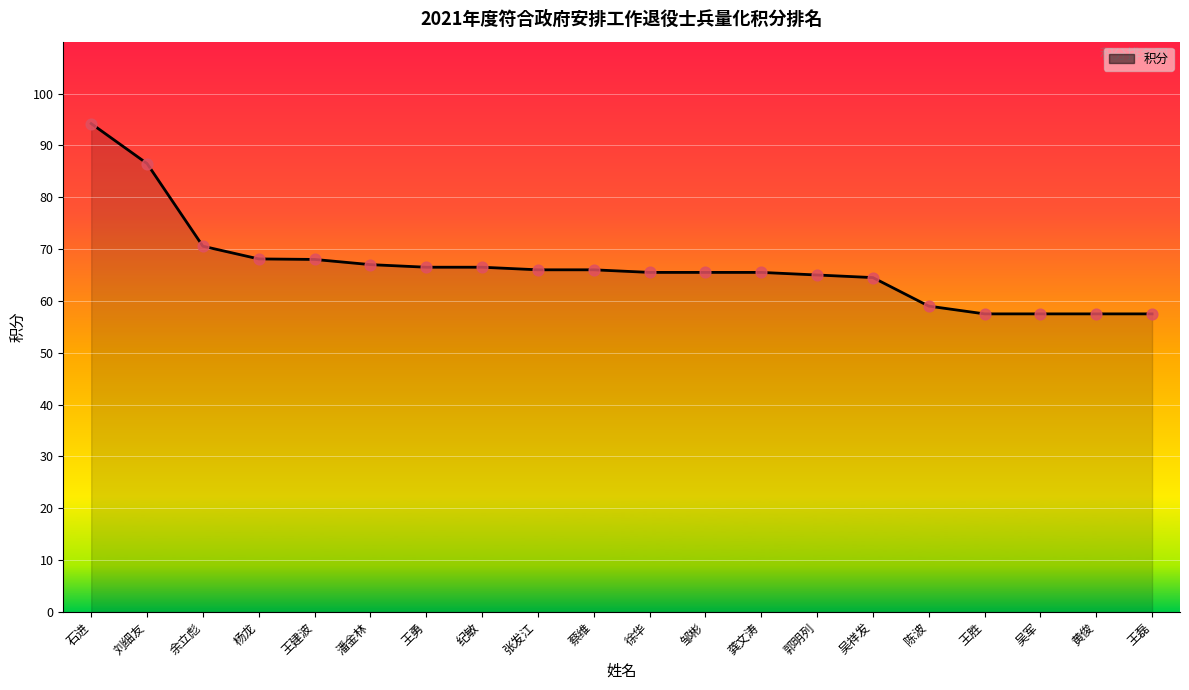

Between 纪敏 and 龚文涛, which is larger?

纪敏